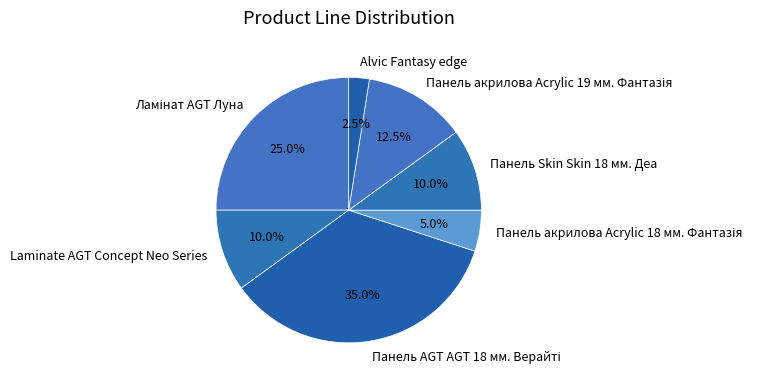

To the nearest percent, what is the difference between the largest and smallest slice percentages?

32%